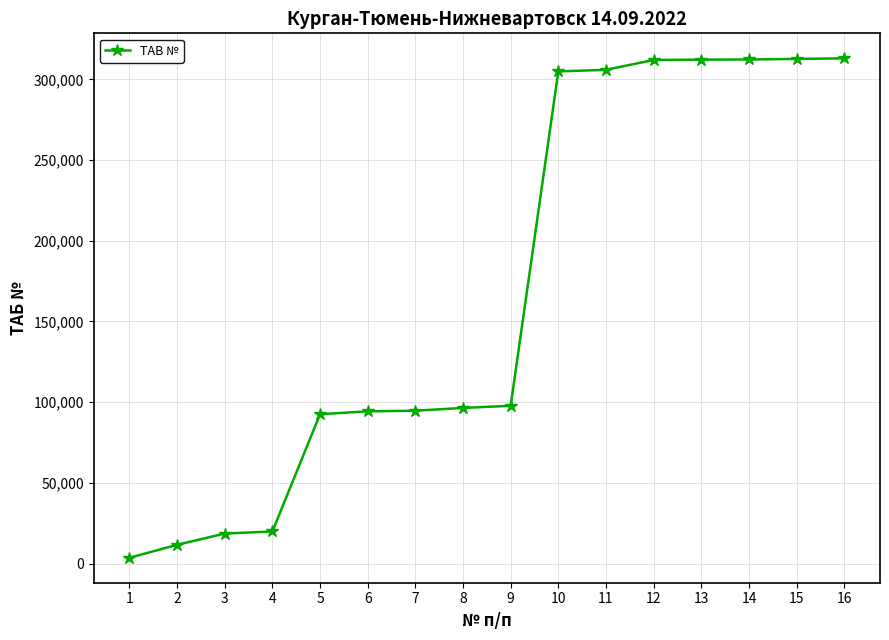

What is the greatest value displayed?

313008